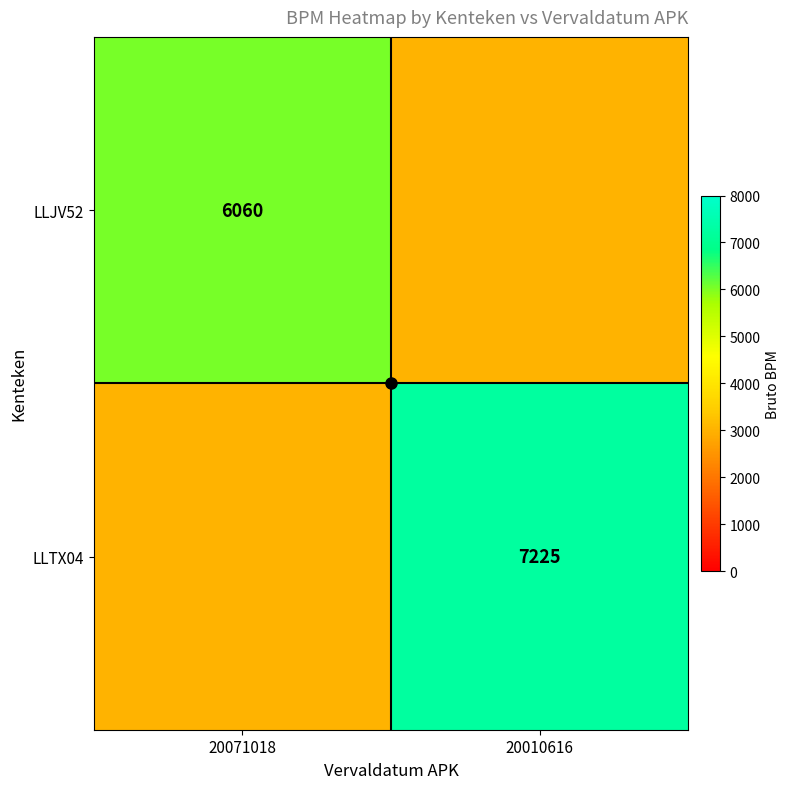

At which label does LLJV52 reach its minimum?

20010616